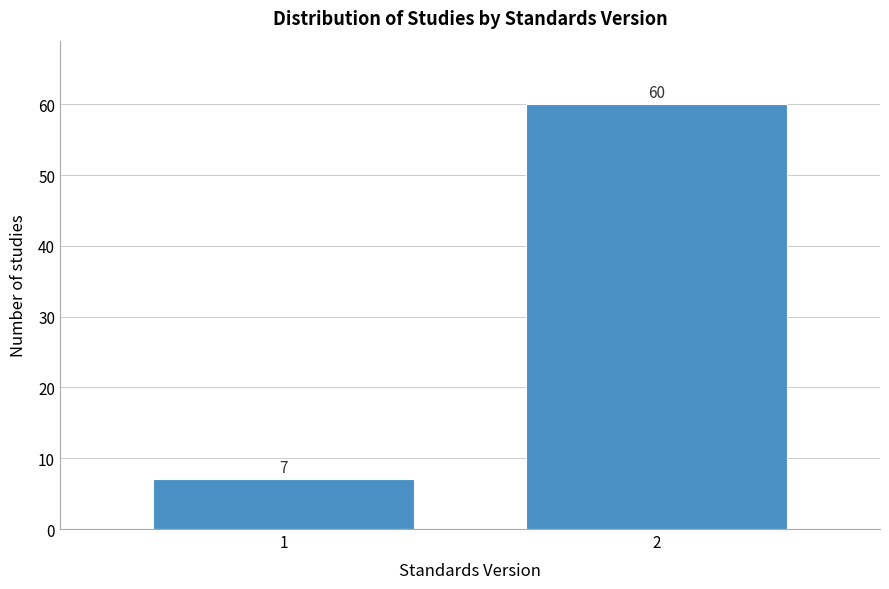

Reading left to right, extract all data points from this chart.

7	60